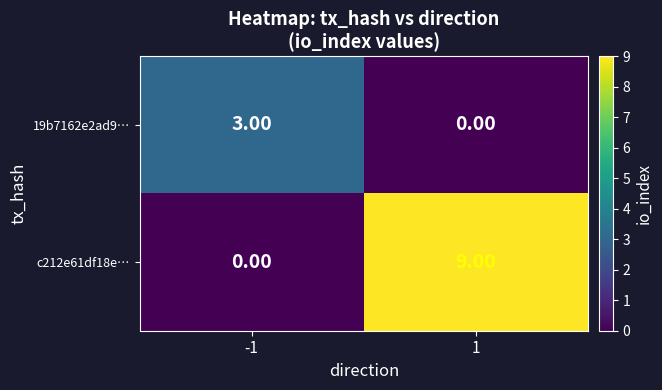

How many data points does each series have?

2